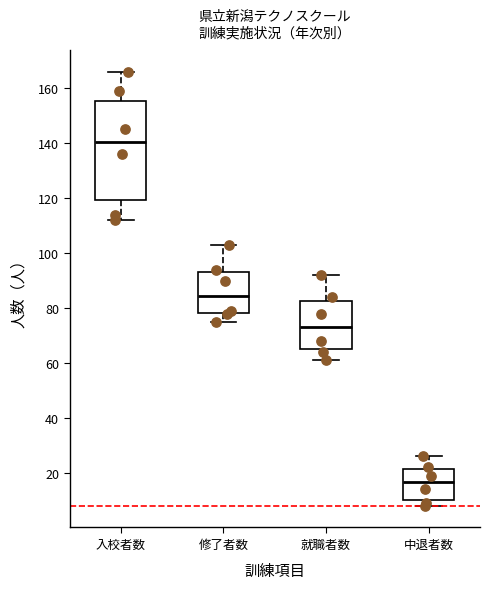

Which box has the highest median line?

入校者数